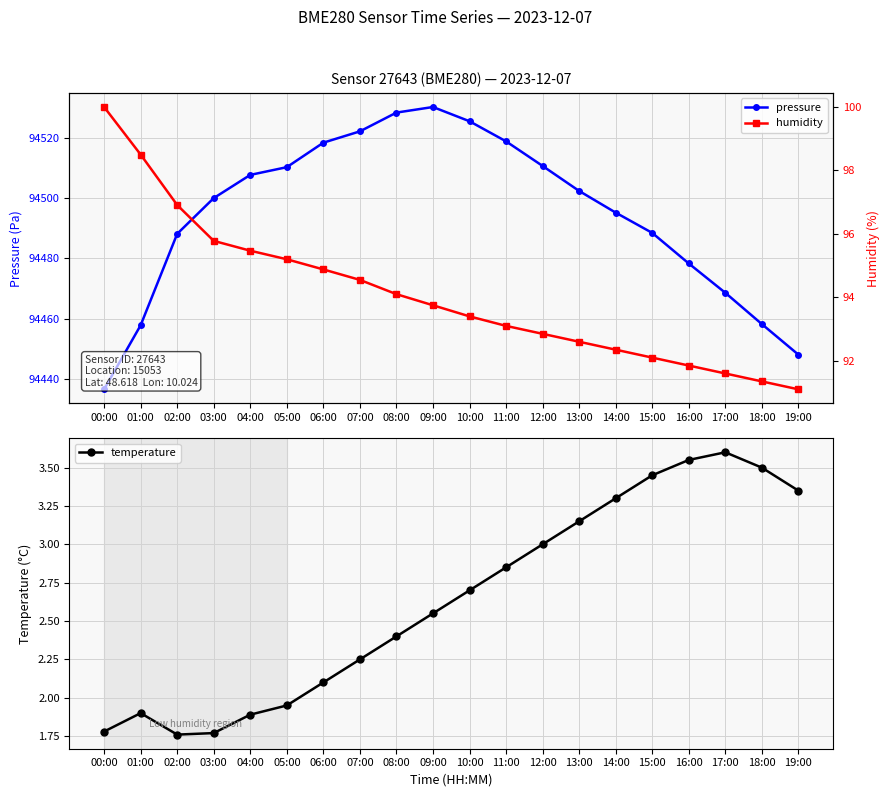

In temperature, how many points are lower than both neighbors (excluding endpoints)?

1